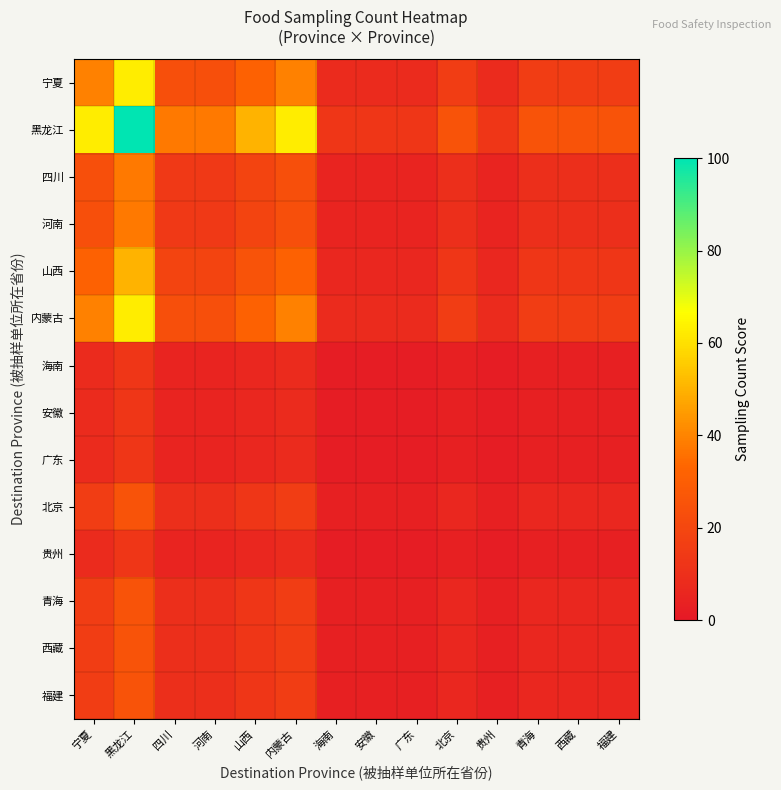

At 内蒙古, list the series in order from smallest to largest.

海南, 安徽, 广东, 贵州, 北京, 青海, 西藏, 福建, 四川, 河南, 山西, 宁夏, 内蒙古, 黑龙江